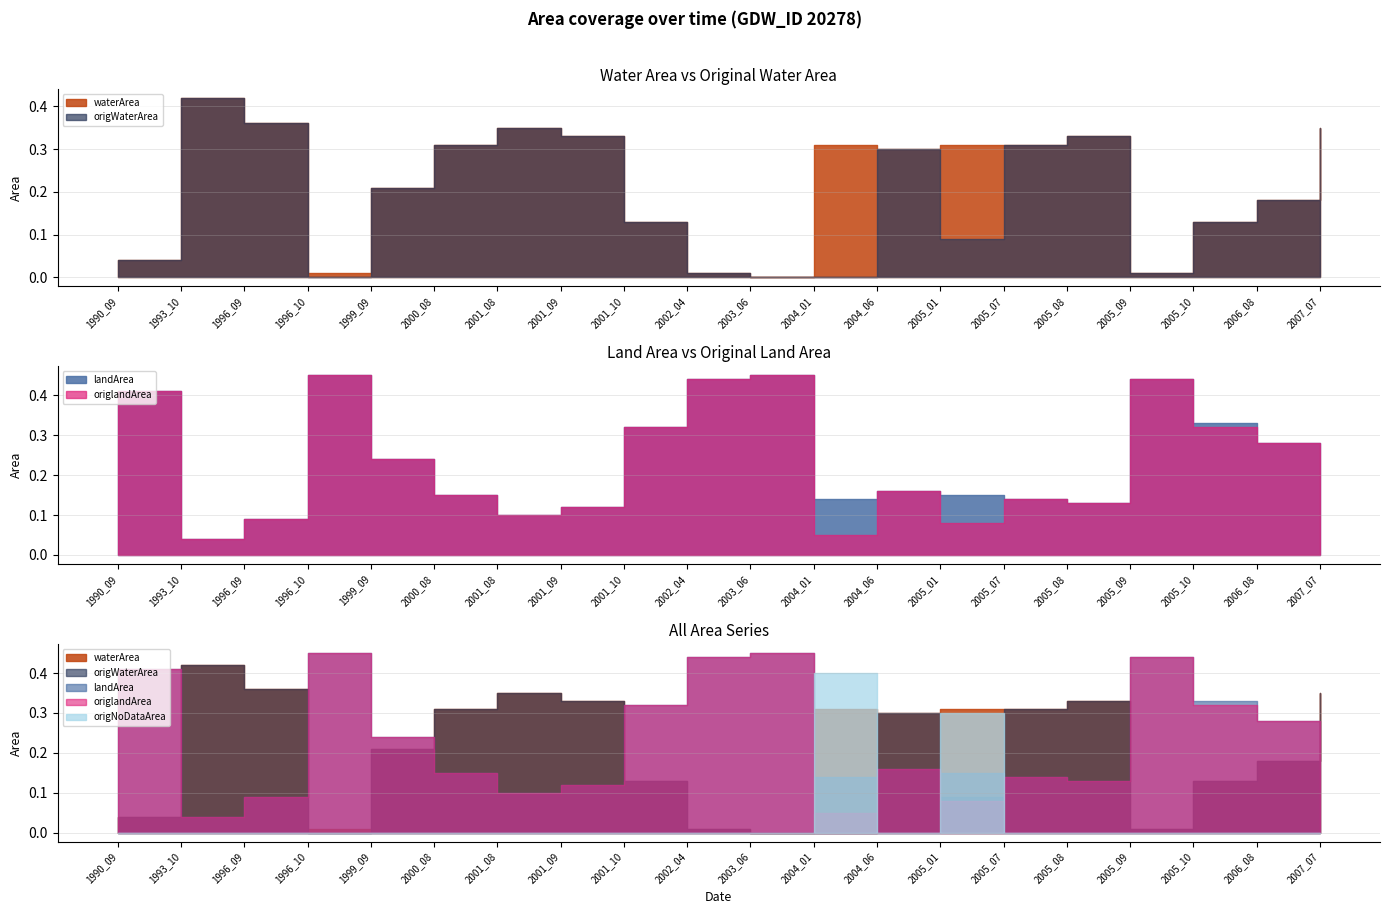

At which category does origlandArea reach its first local valley?

1993_10